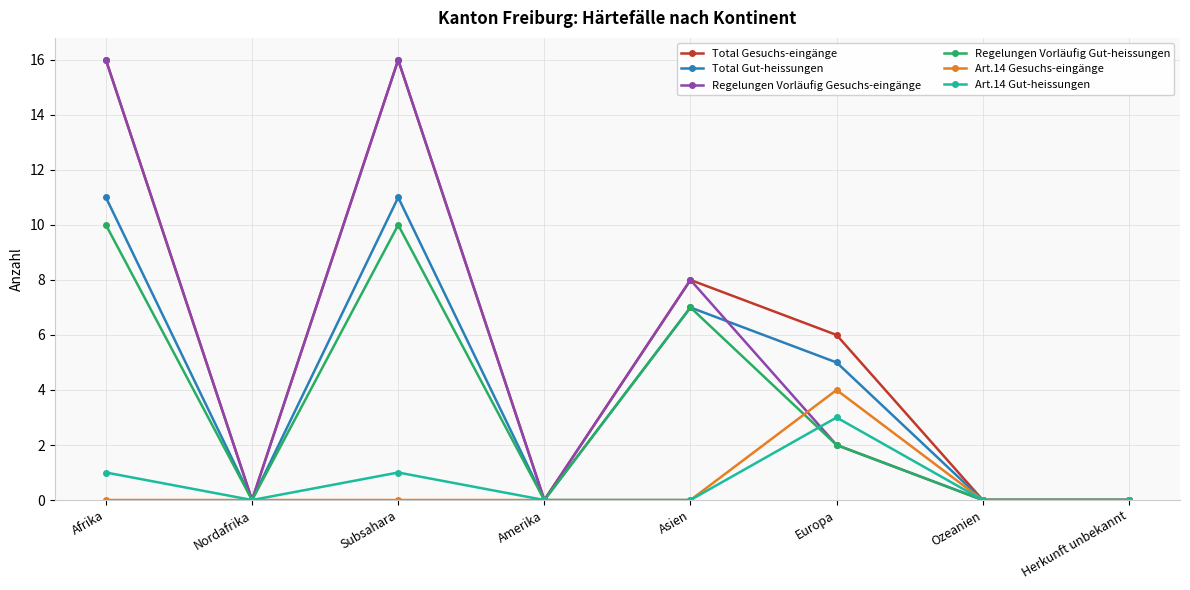

Where is the first local minimum for Total Gut-heissungen?

Nordafrika